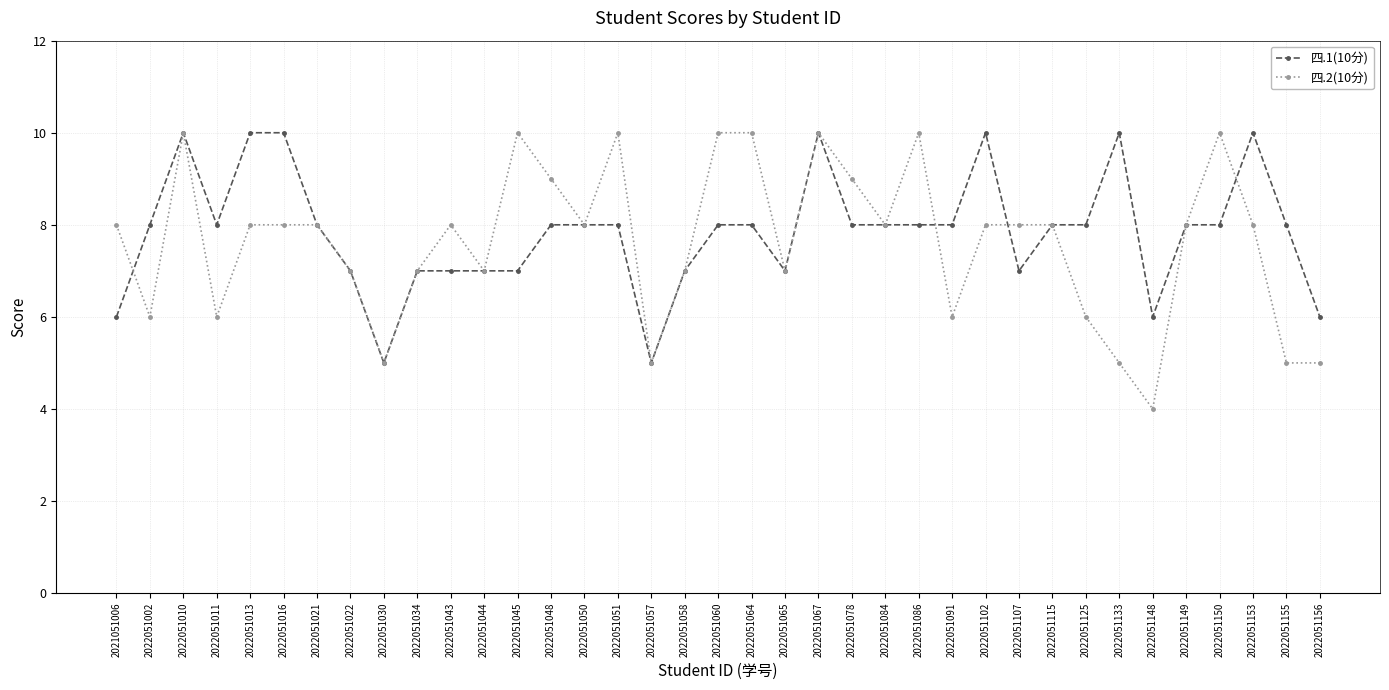

True or false: 四.2(10分) has more than 0 points higher than both neighbors.

True